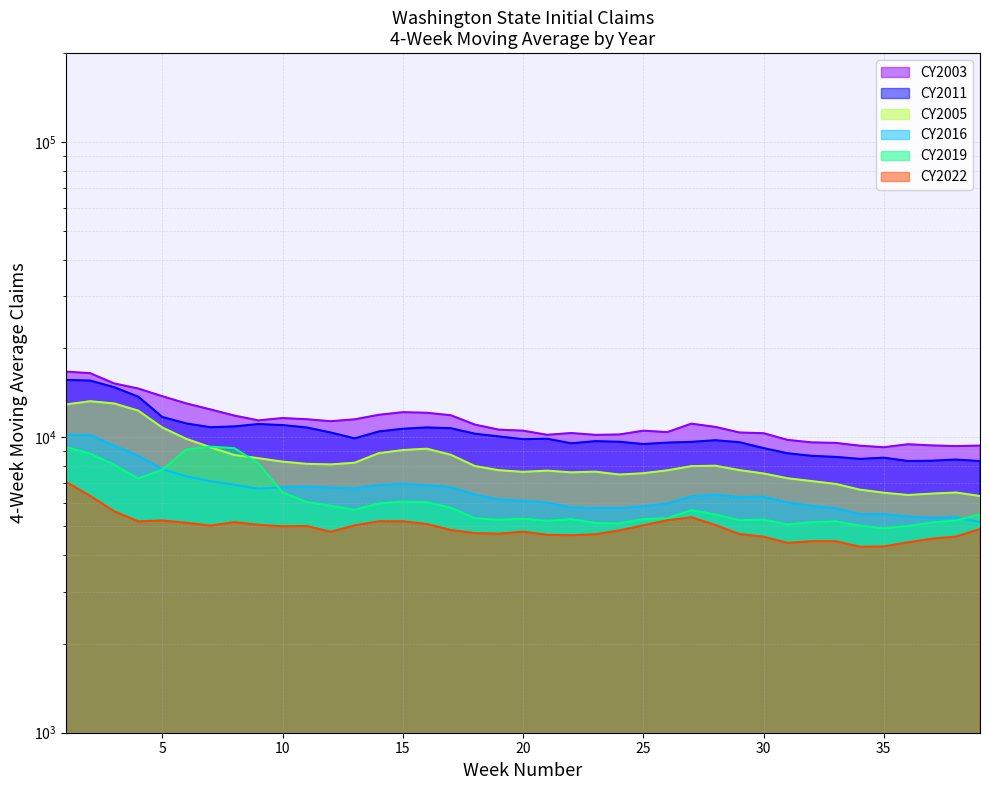

What is the maximum value for CY2022?

7071.0